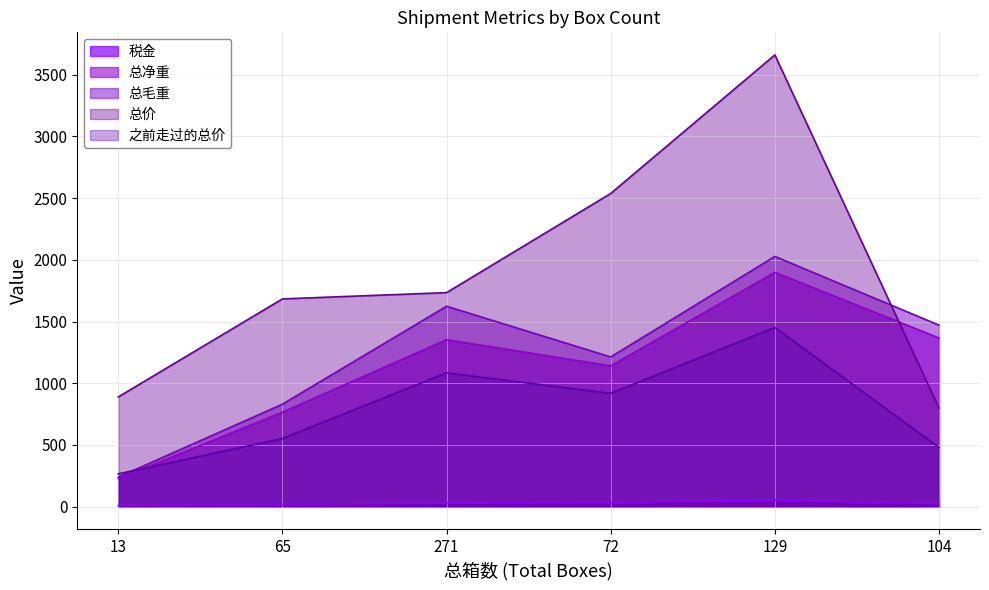

What is the value of the 税金 point at the 6th from the left?

22.9